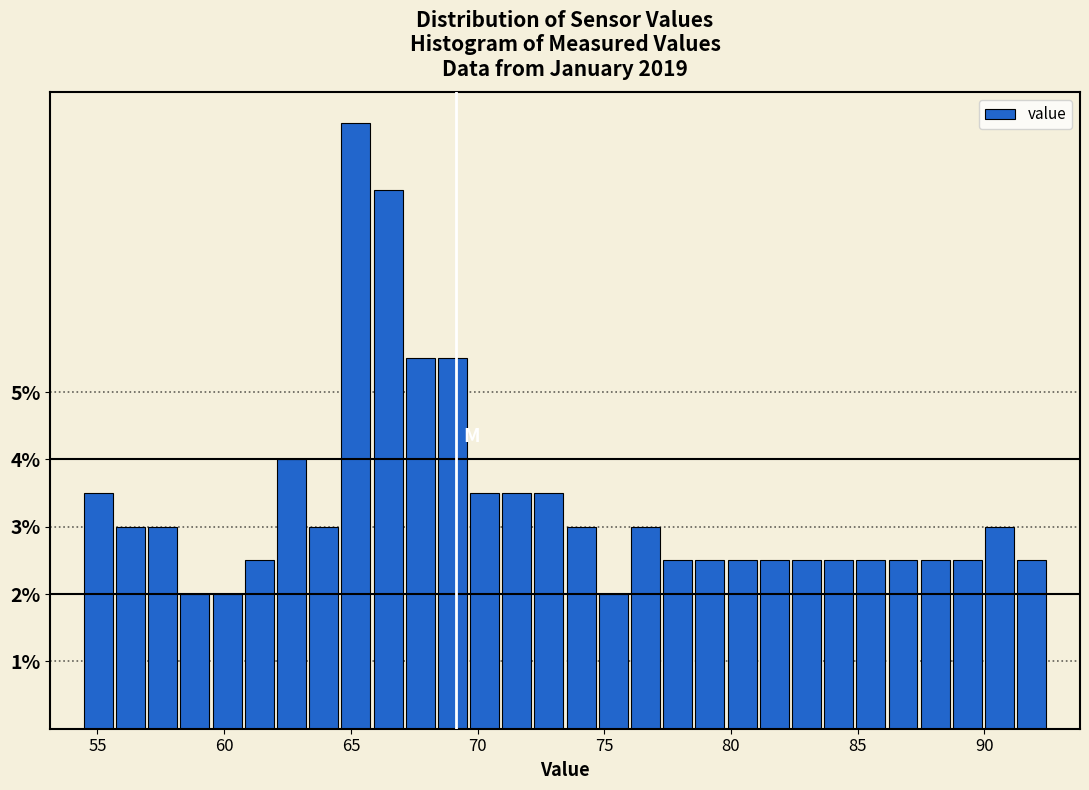

Read against the x-axis, roughly where is the centre of the tallest bar?

65.0